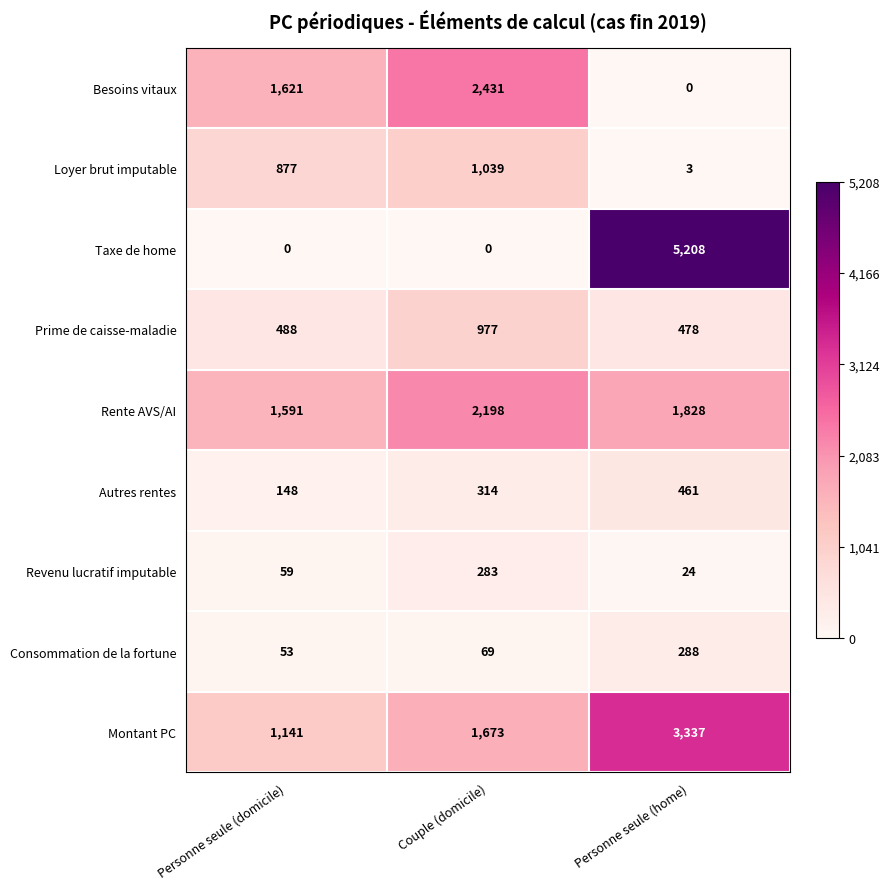

List the series in order of their peak value, lowest first.

Revenu lucratif imputable, Consommation de la fortune, Autres rentes, Prime de caisse-maladie, Loyer brut imputable, Rente AVS/AI, Besoins vitaux, Montant PC, Taxe de home